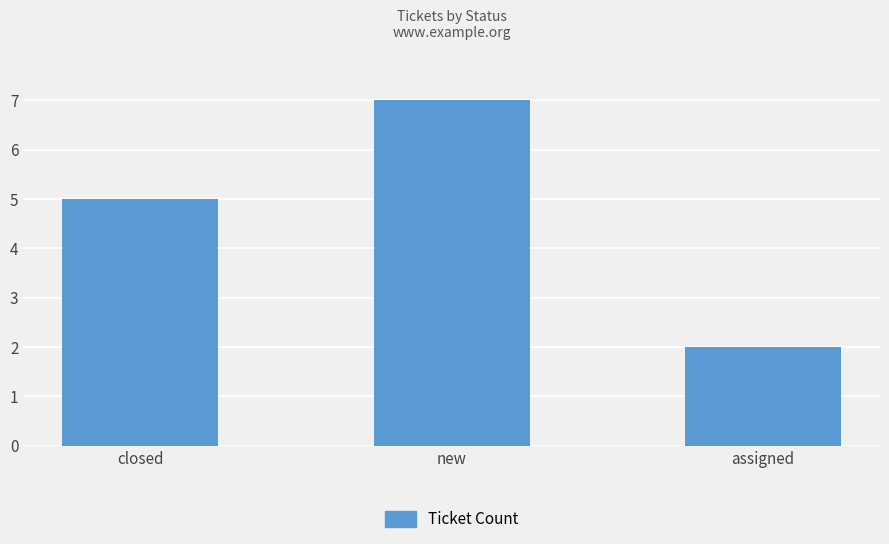

What is the sum of all values?

14